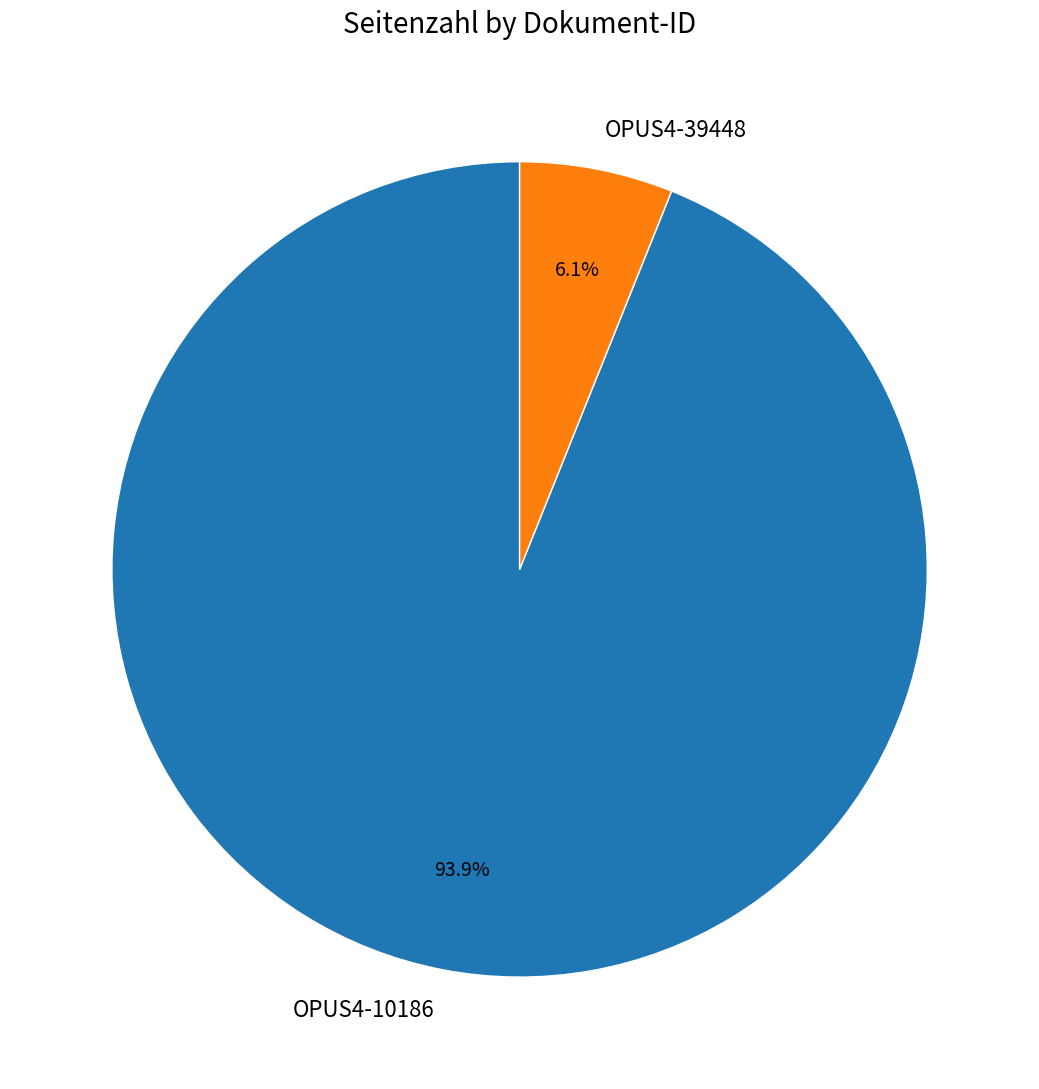

What is the majority slice?

OPUS4-10186